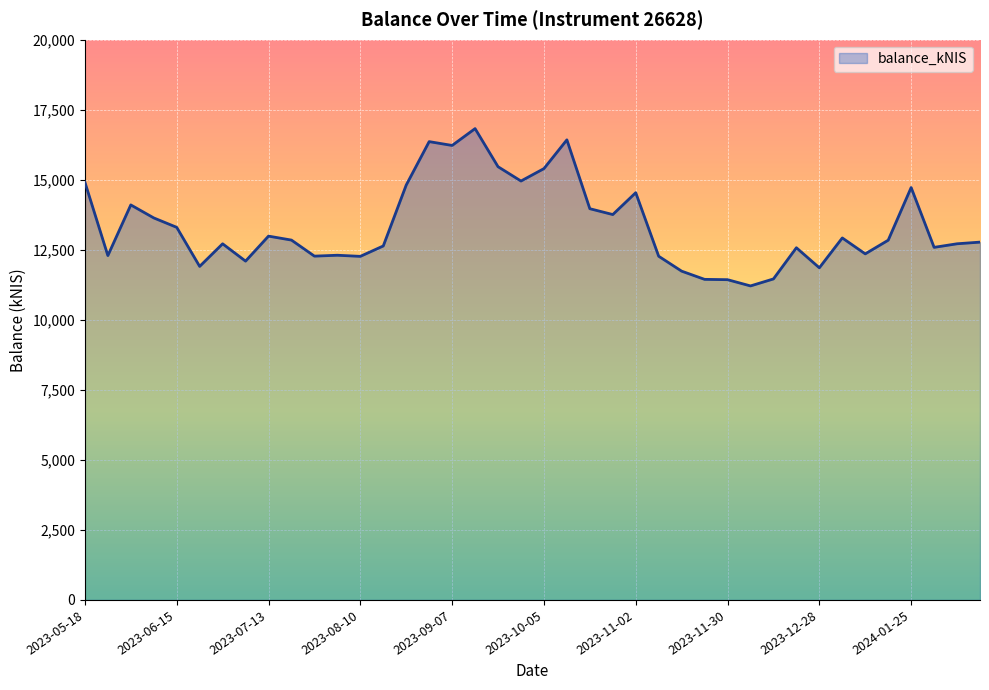

What is the smallest value displayed?

11210.3